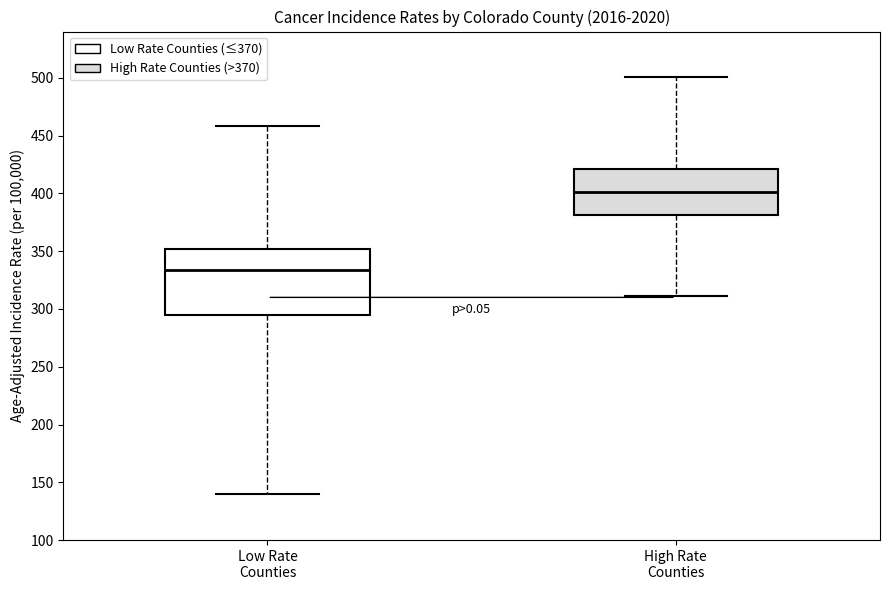

Comparing the boxes themselves (not the whiskers), which one is the tallest?

Low Rate Counties